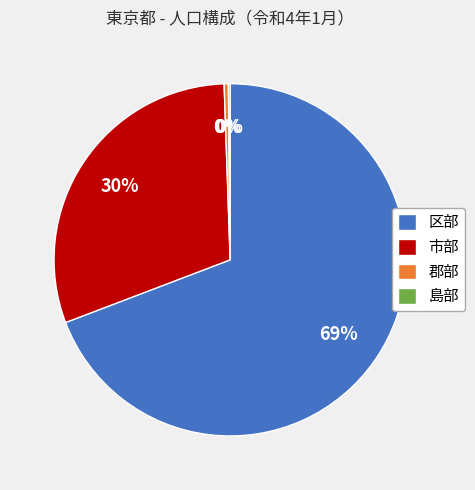

Do 区部 and 郡部 together represent more than half of the pie?

Yes